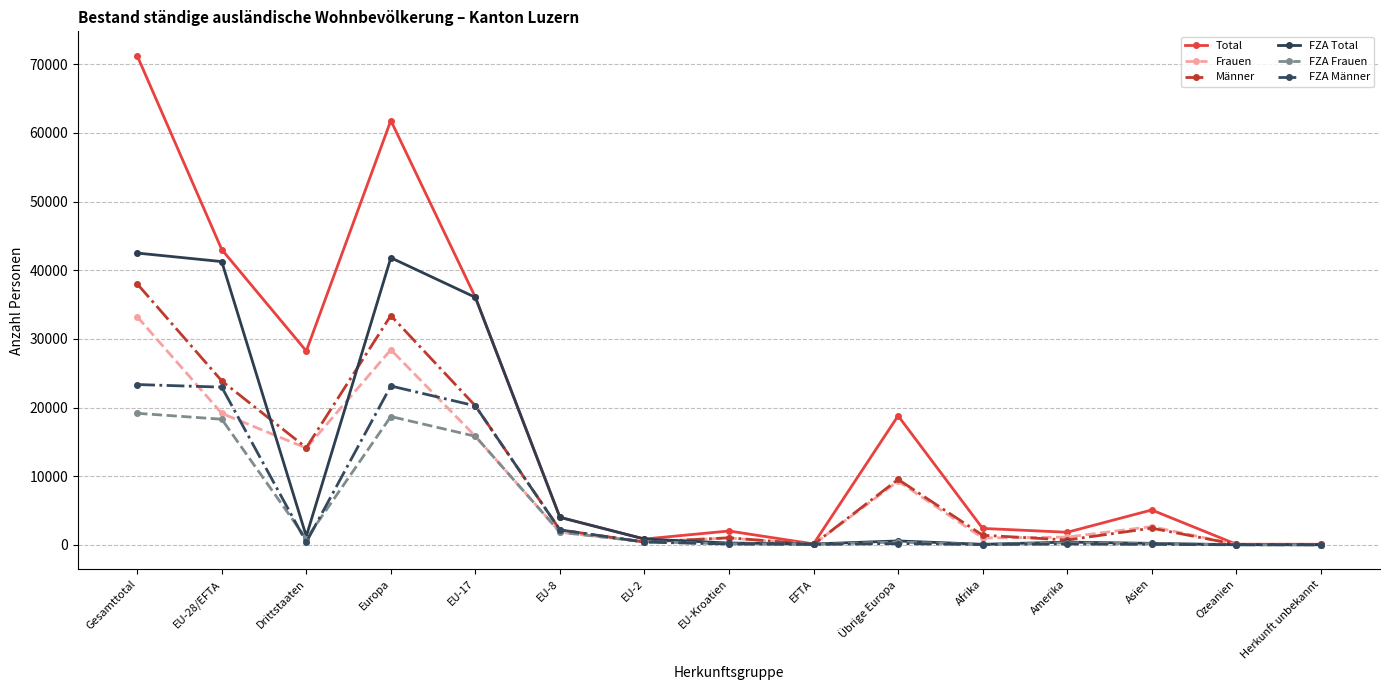

Which series has the largest total across all categories?

Total